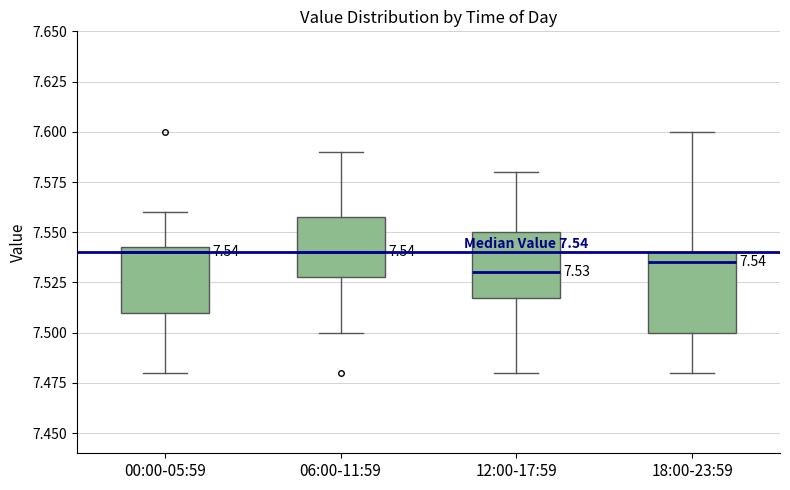

Comparing the boxes themselves (not the whiskers), which one is the tallest?

18:00-23:59